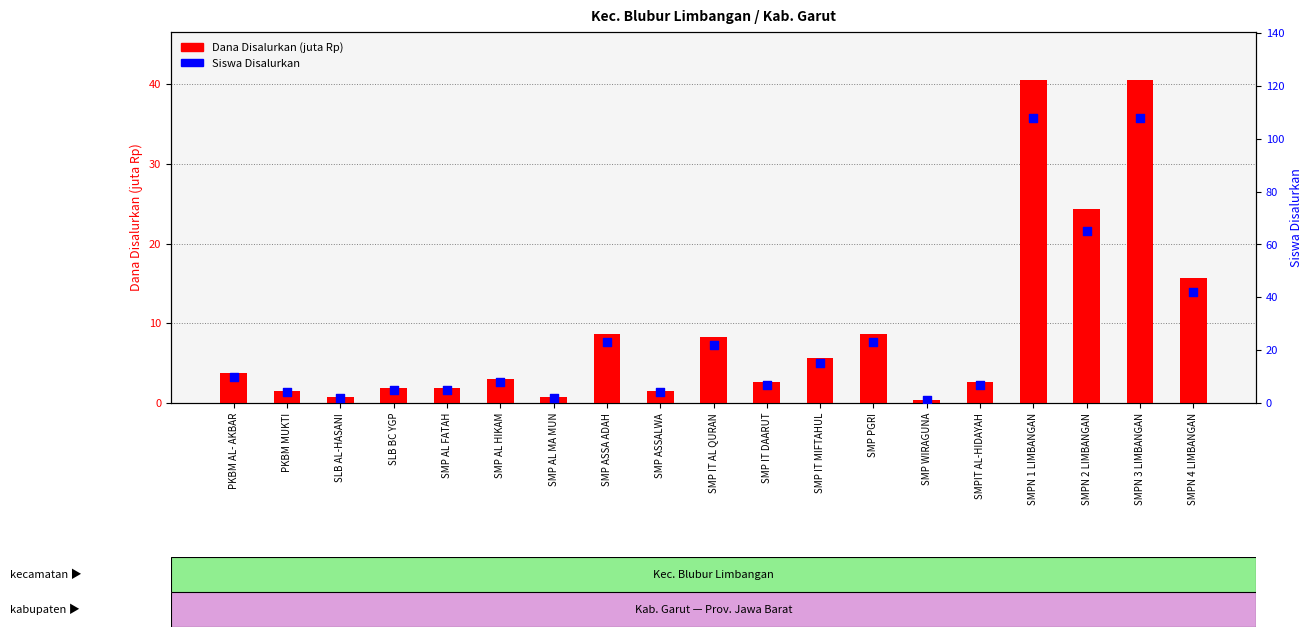

Is the value of Dana Disalurkan (juta) at SMPN 2 LIMBANGAN greater than the value of Siswa Disalurkan at SMP IT MIFTAHUL?

Yes